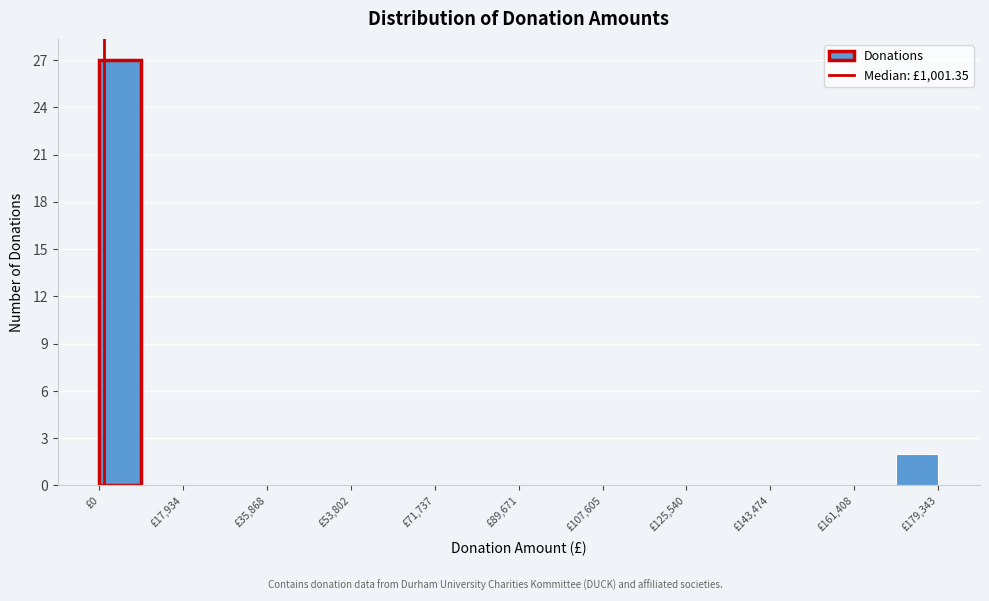

Reading left to right, list every bar in this chart as the range it spans on the x-axis followed by its height. Neither the bar edges nor the heights are printed on the chart, so give them approximately, as read against the axes.

0 to 8000: 27
8000 to 18000: 0
18000 to 26000: 0
26000 to 36000: 0
36000 to 44000: 0
44000 to 54000: 0
54000 to 62000: 0
62000 to 72000: 0
72000 to 80000: 0
80000 to 90000: 0
90000 to 98000: 0
98000 to 108000: 0
108000 to 116000: 0
116000 to 126000: 0
126000 to 134000: 0
134000 to 144000: 0
144000 to 152000: 0
152000 to 162000: 0
162000 to 170000: 0
170000 to 180000: 2